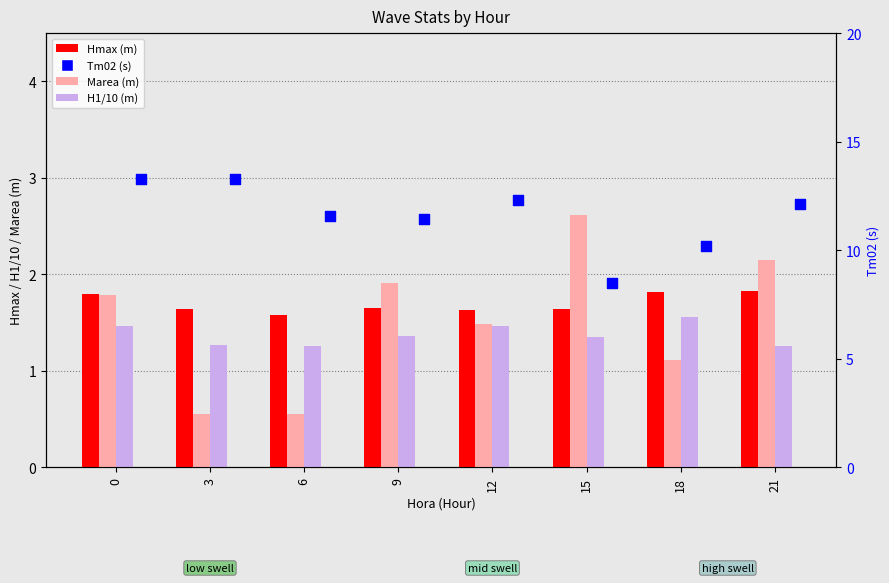

Which series contains the lowest Y value?

Marea (m)